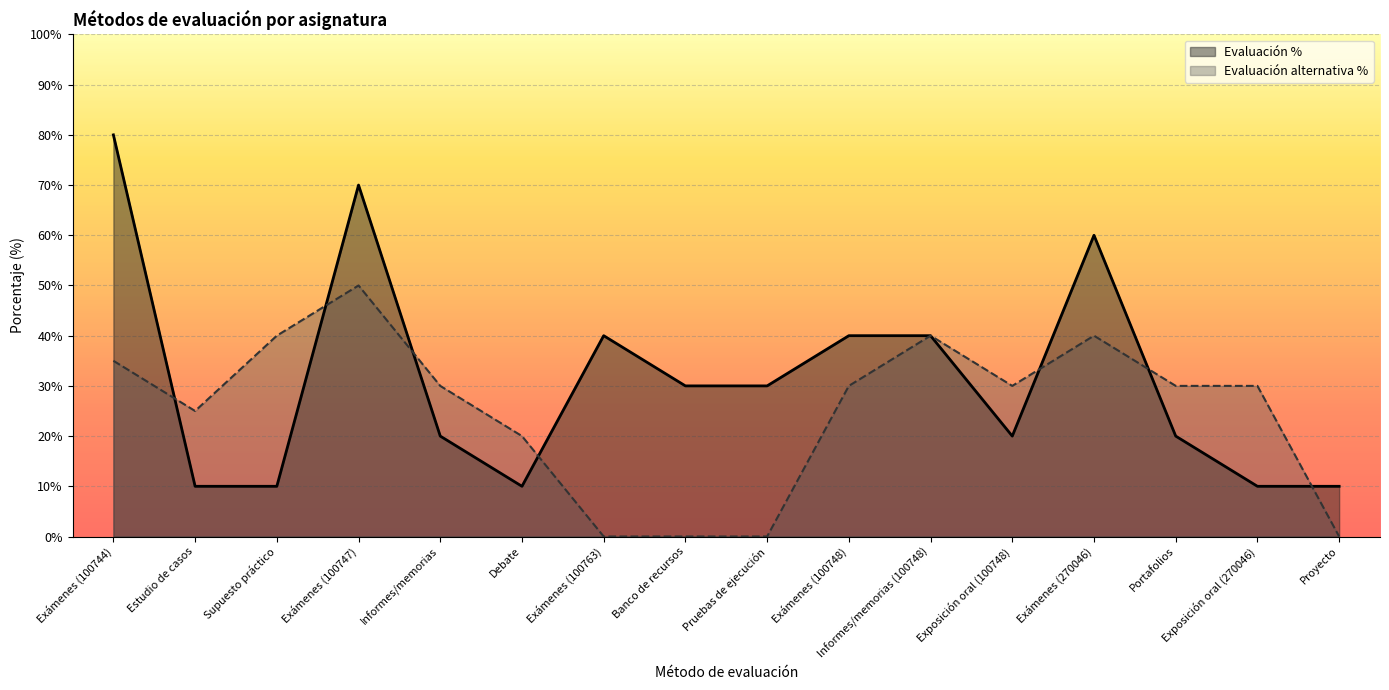

How many lines are shown in the chart?

2